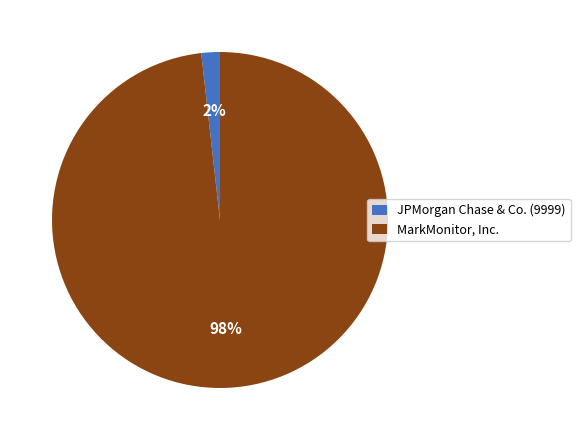

Between MarkMonitor, Inc. and JPMorgan Chase & Co. (9999), which is larger?

MarkMonitor, Inc.